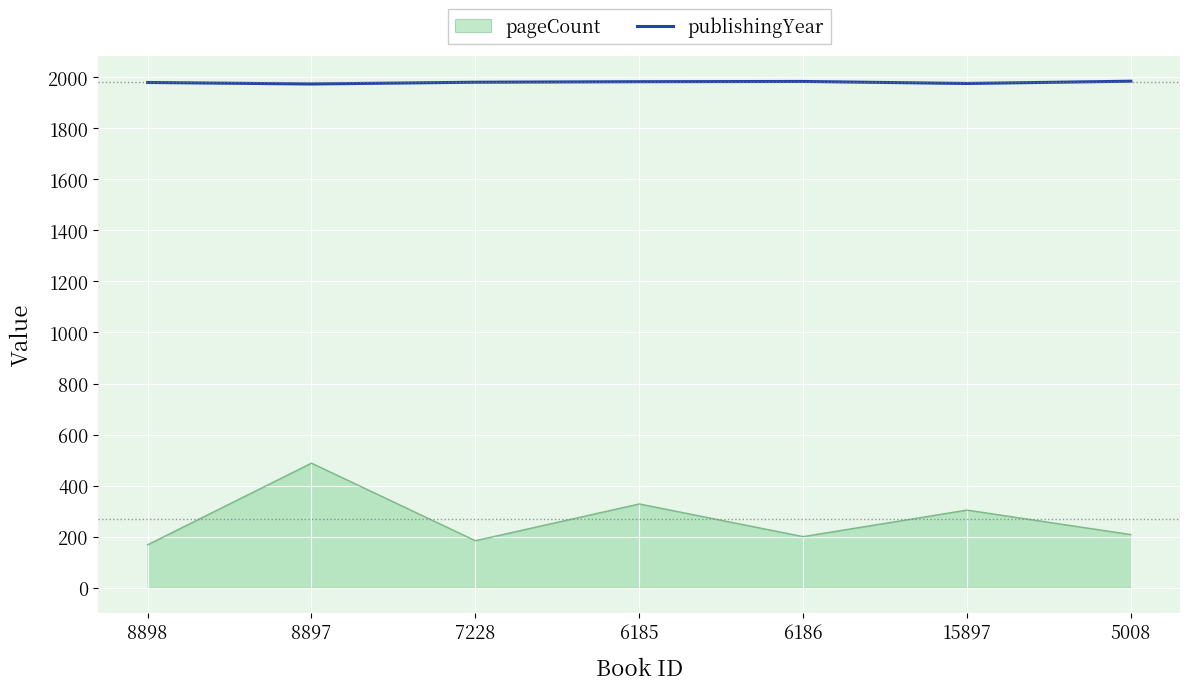

Which series has the largest range (max minus min)?

pageCount